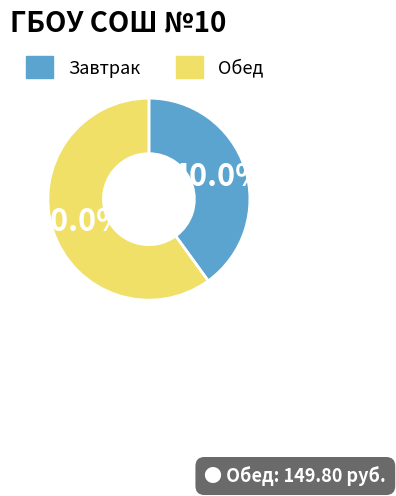

To the nearest percent, what is the difference between the Обед and Завтрак slice percentages?

20%